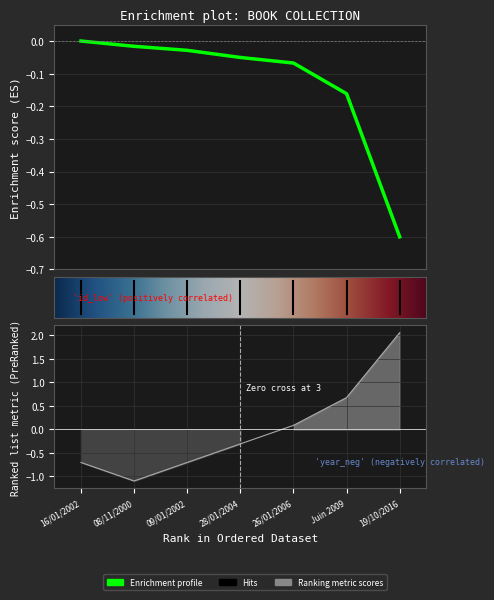

At which label is year closest to 0?

26/01/2006